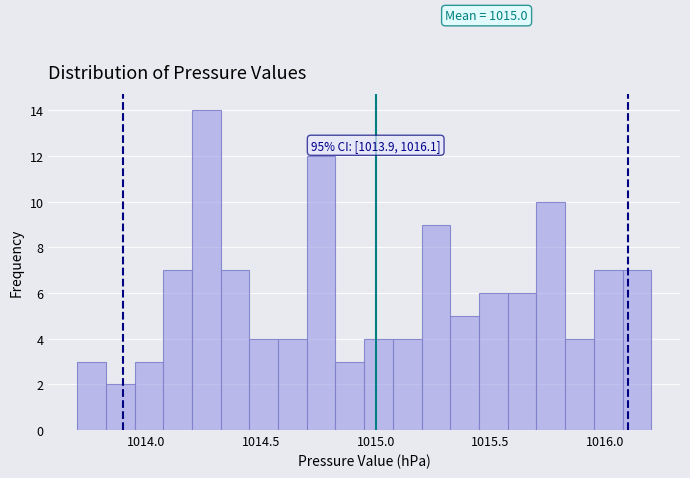

Around what value on the x-axis is the tallest bar? Give the approximate position of its centre, as read against the axis.

1014.25